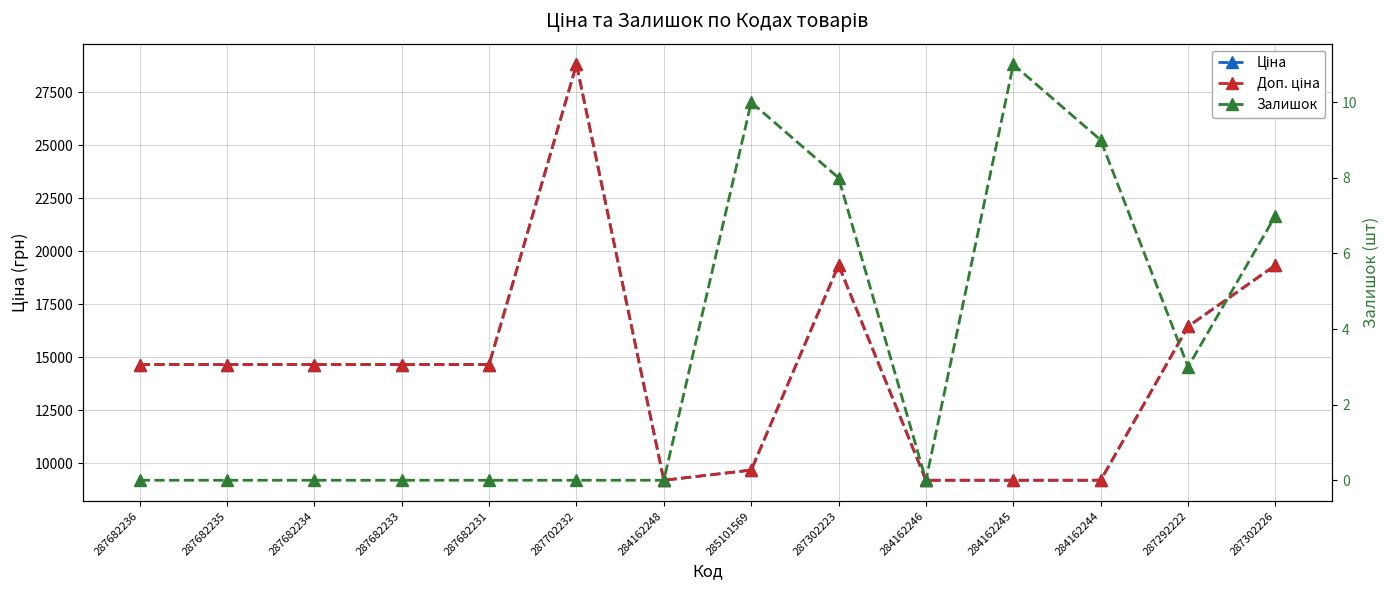

What is the value of the Ціна point at the 7th from the left?

9185.1